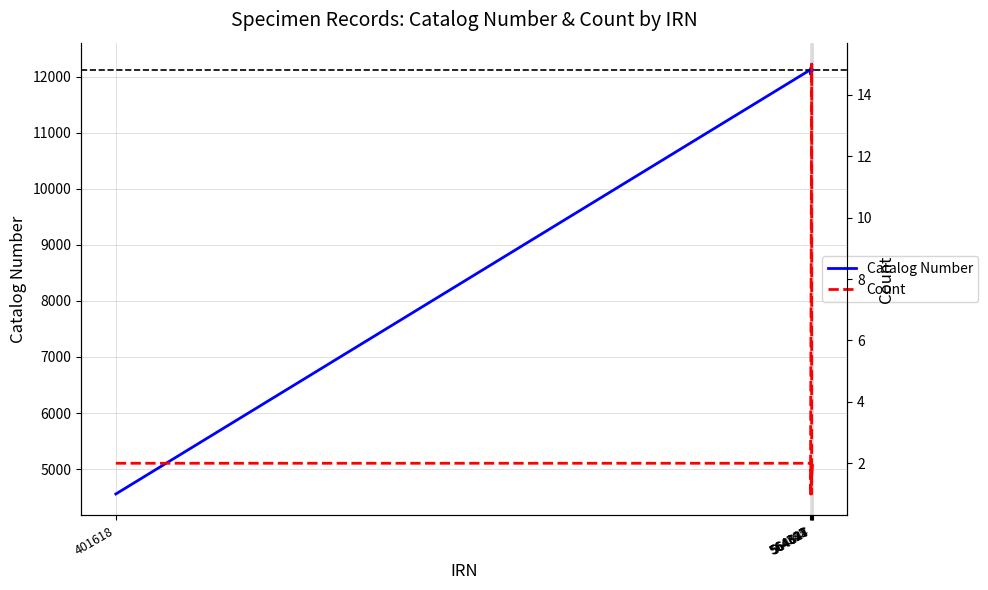

Is the value of Count at 564637 greater than the value of Catalog Number at 564624?

No